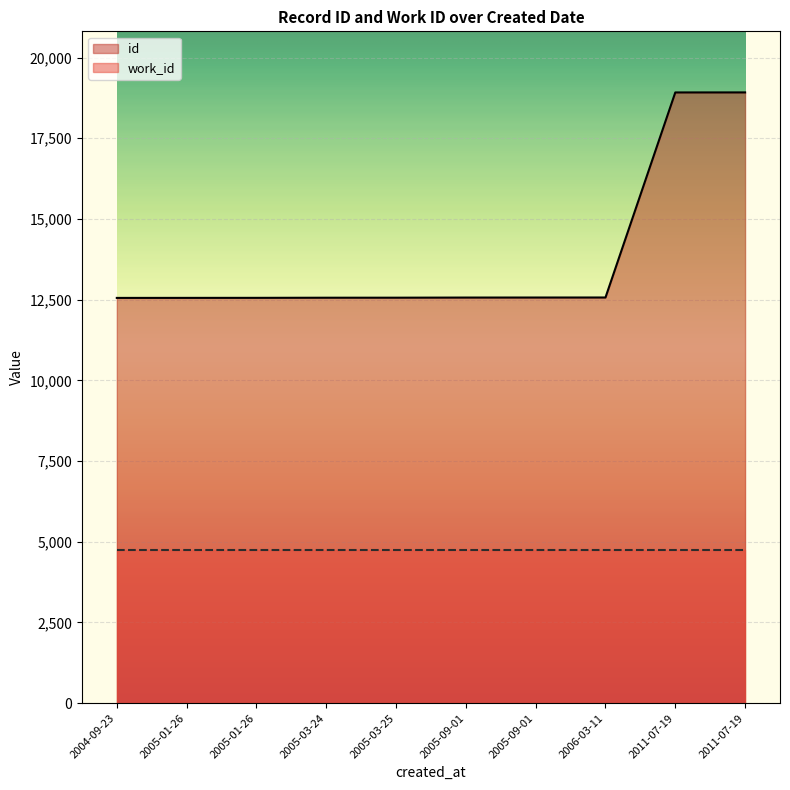

Rank the categories by value from highest to lowest.

2011-07-19, 2011-07-19, 2006-03-11, 2005-09-01, 2005-09-01, 2005-03-25, 2005-03-24, 2005-01-26, 2005-01-26, 2004-09-23